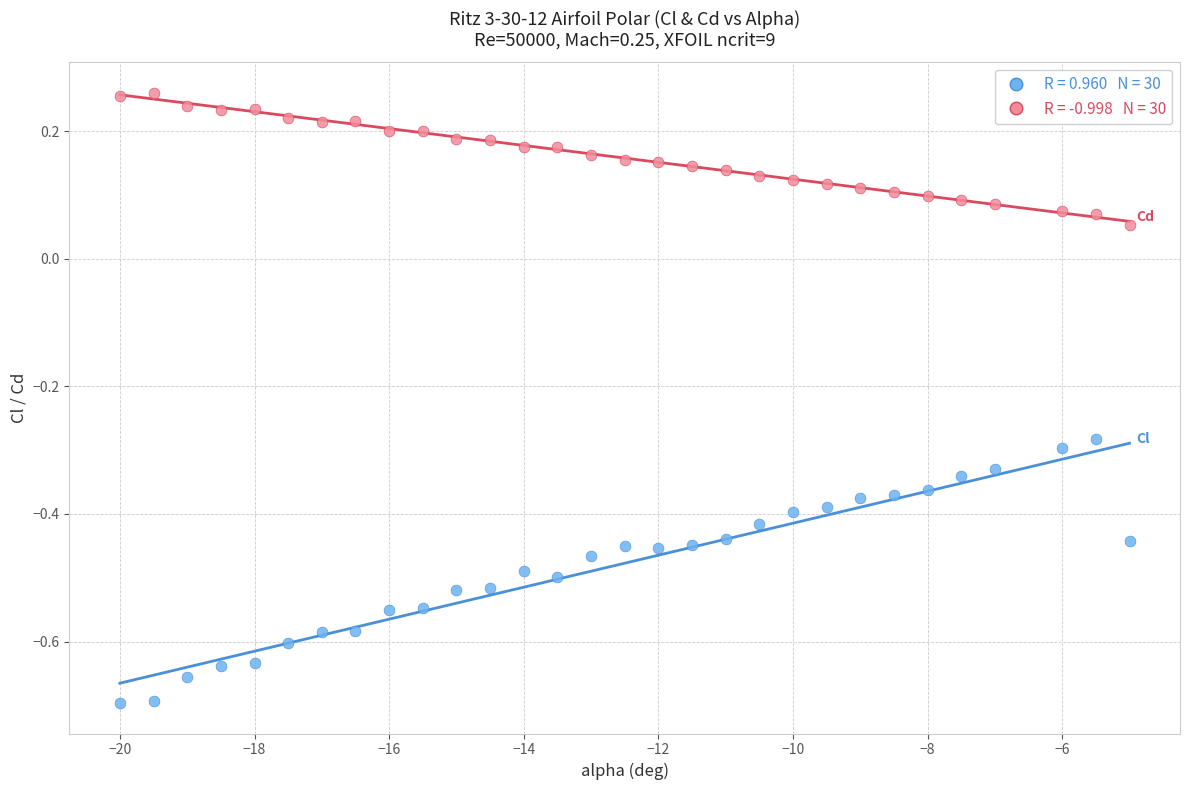

Across all data points, what is the range of Y values (max minus min)?

1.0